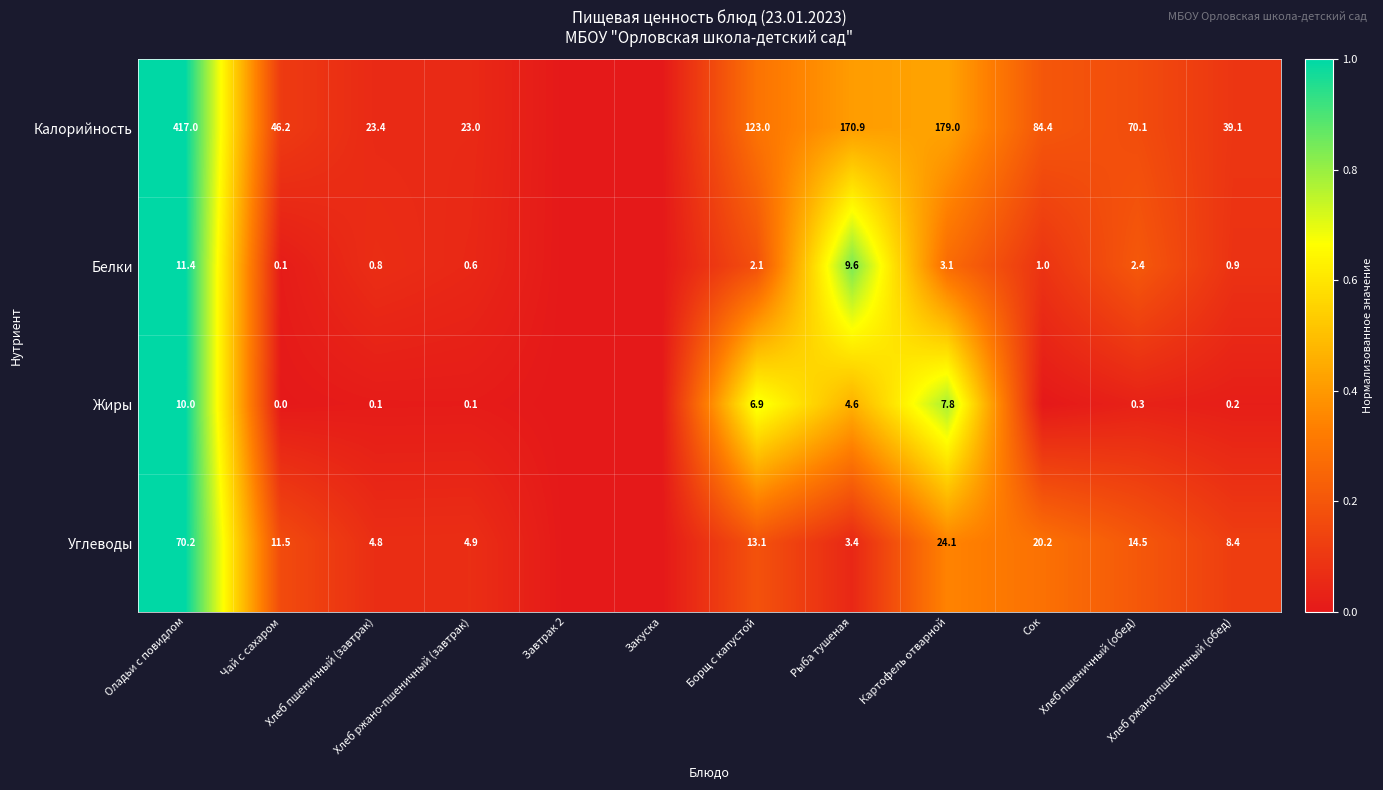

Which series changed the most between Оладьи с повидлом and Хлеб пшеничный (обед)?

Калорийность